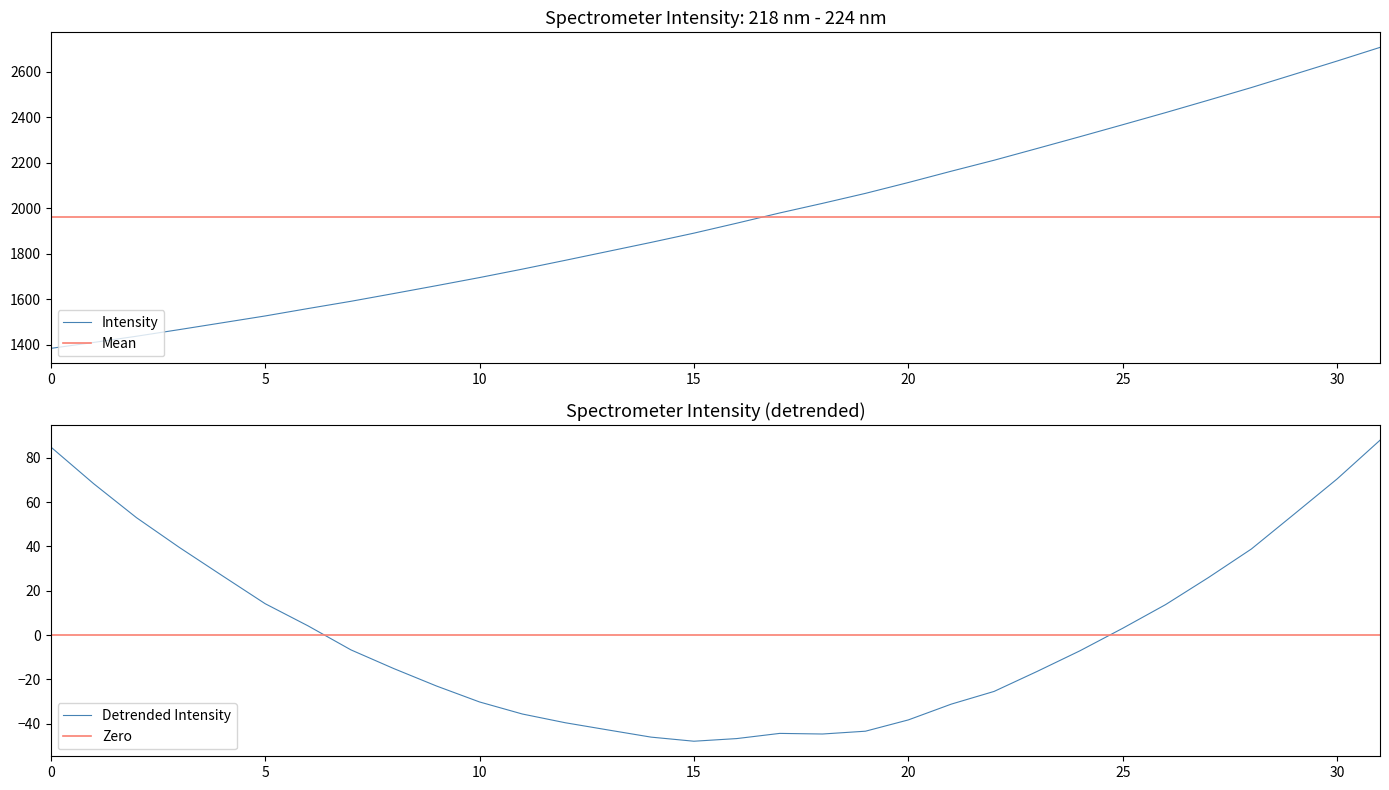

How many categories are shown in the chart?

32